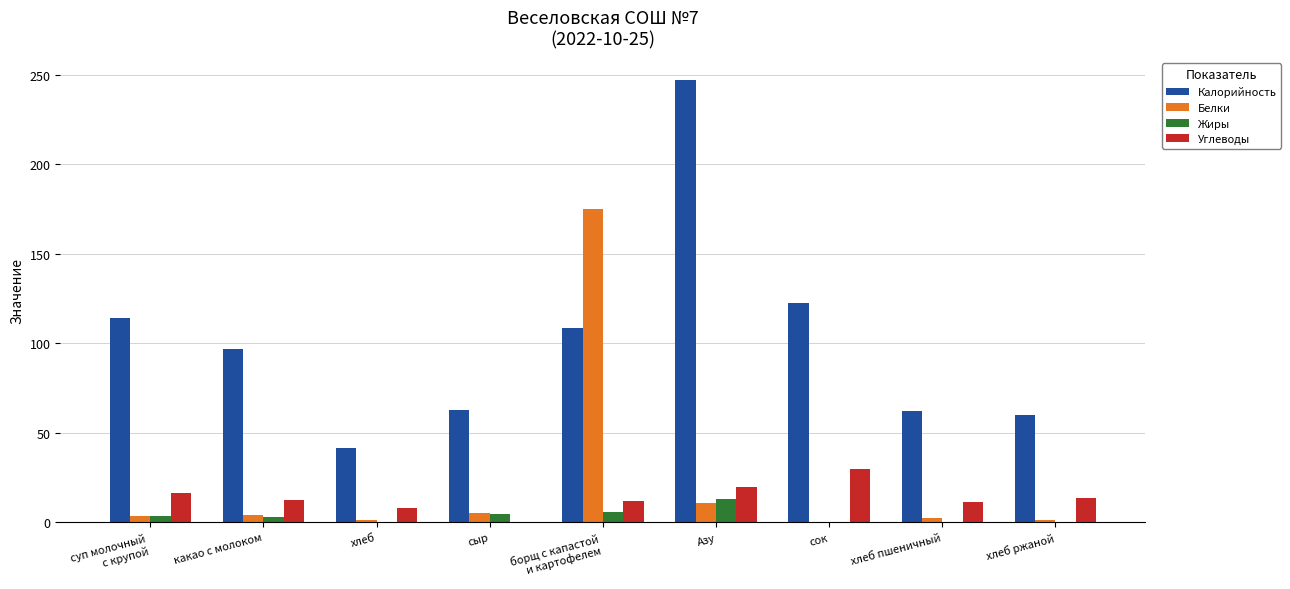

What is the approximate value of Калорийность at сыр?

63.0